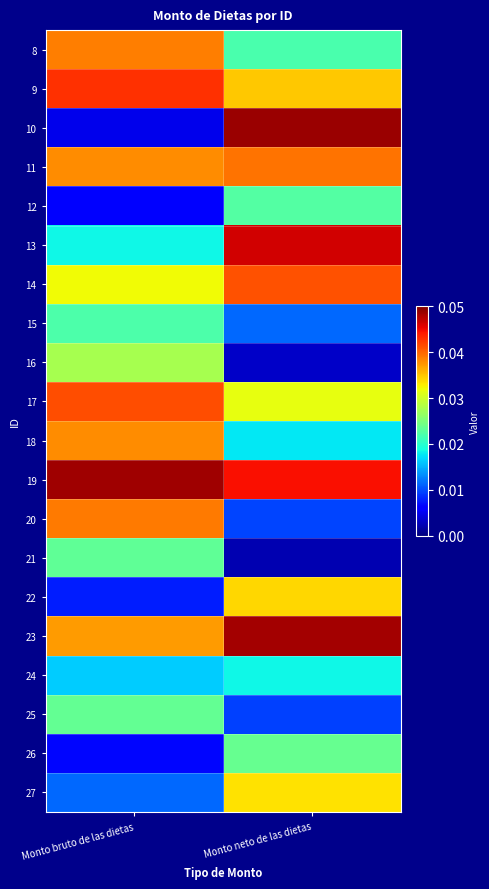

Which label corresponds to the smallest value in the chart?

Monto neto de las dietas